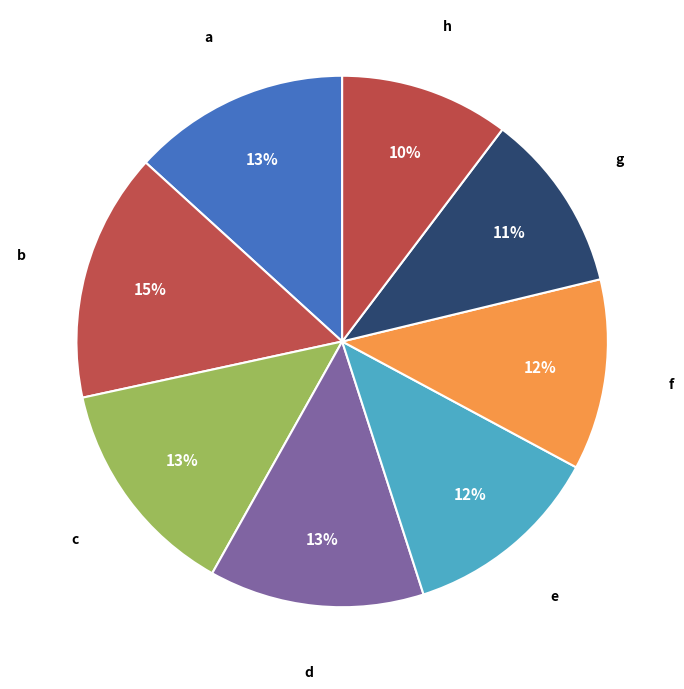

Between e and c, which is larger?

c